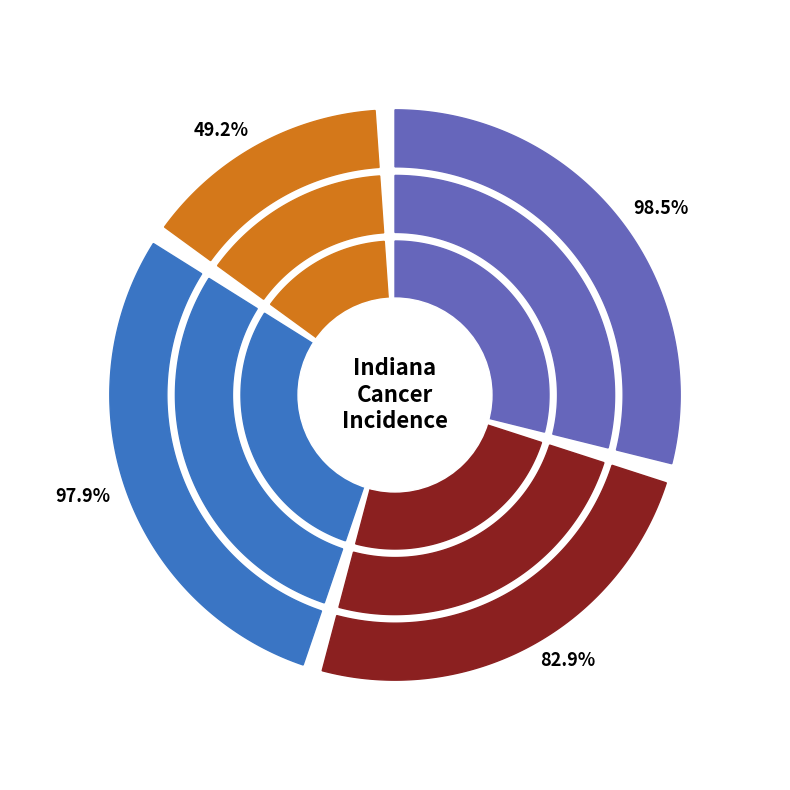

Between Lower 95% CI and US (SEER+NPCR), which is larger?

US (SEER+NPCR)